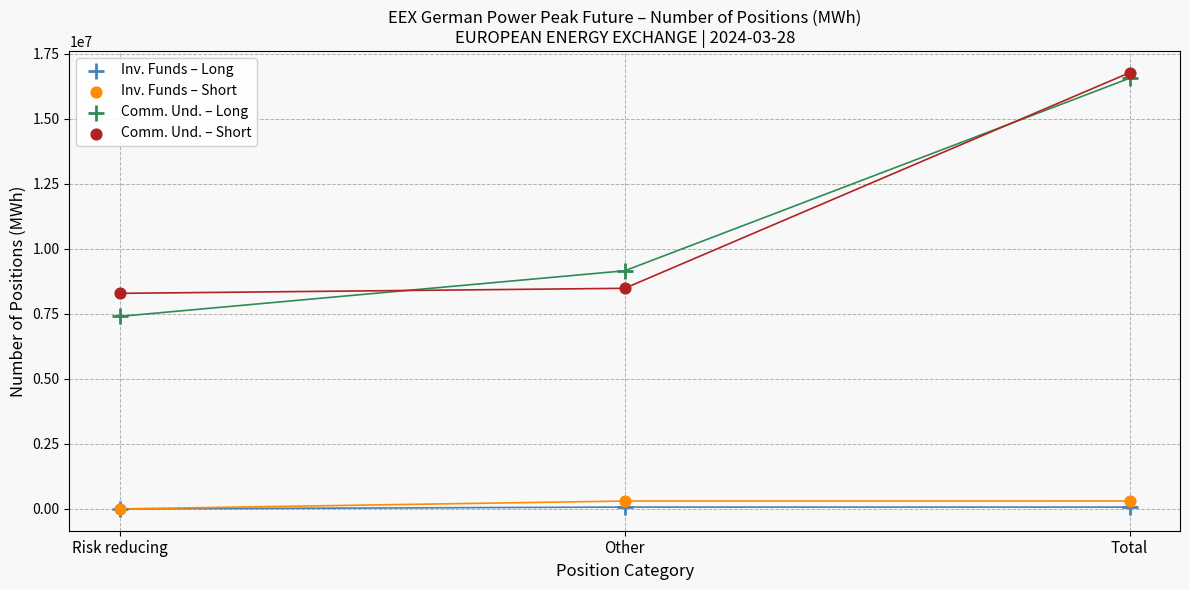

In the Comm. Und. – Long series, what Y value is closest to 11976678?

9152460